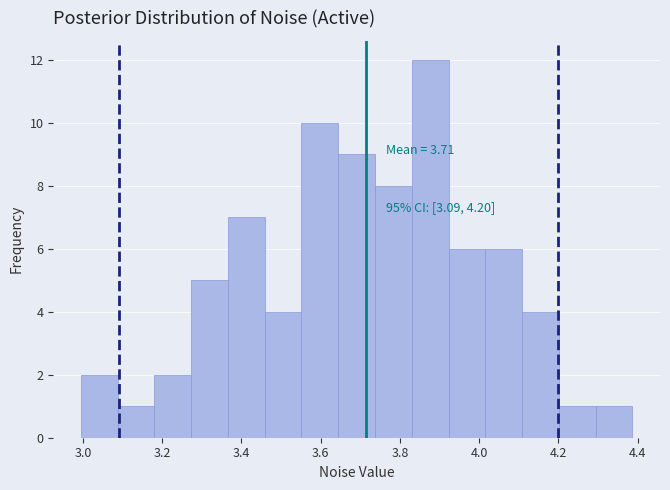

Which range on the x-axis has the tallest bar?

3.84 to 3.92